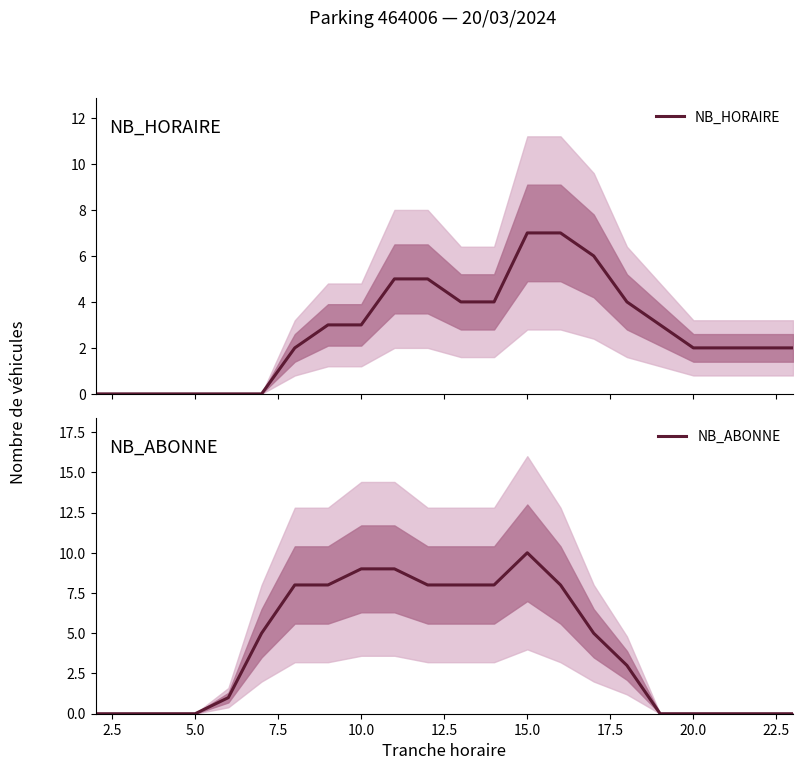

What are all the series names shown in the legend?

NB_HORAIRE, NB_ABONNE